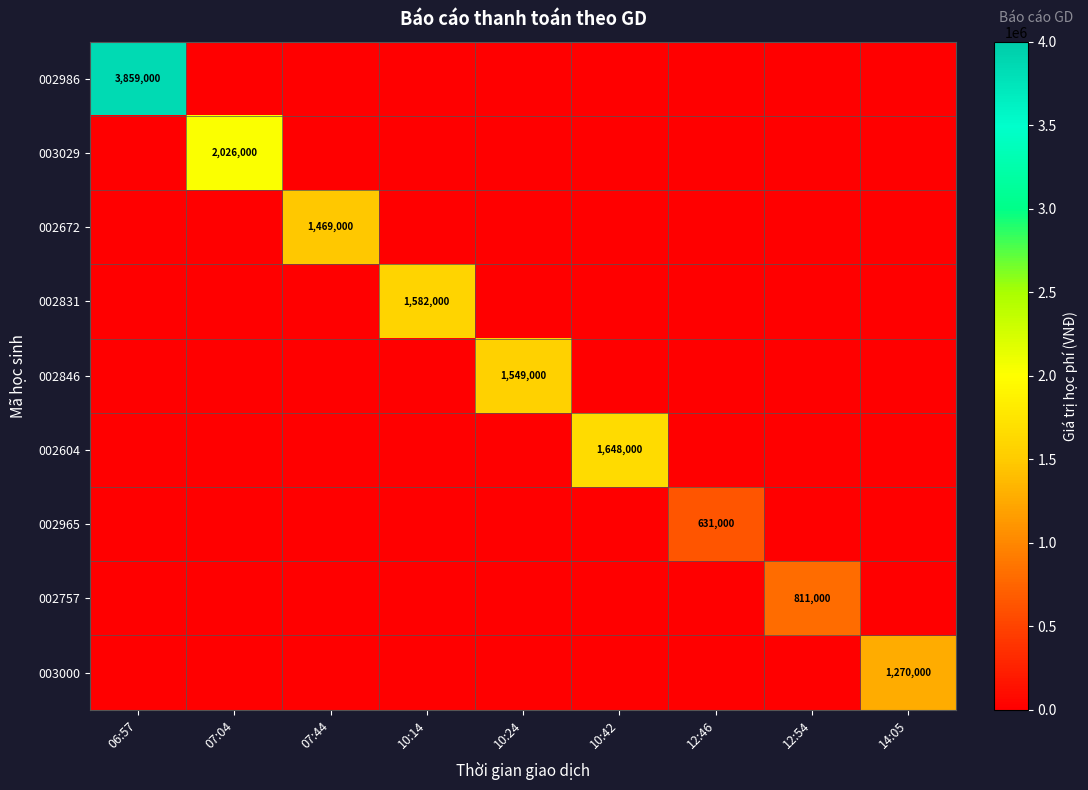

At which label does 002986 reach its peak?

06:57